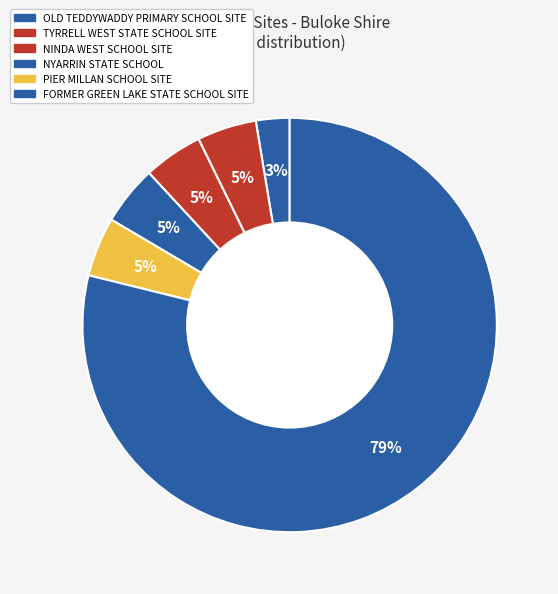

How many segments does this pie chart have?

6